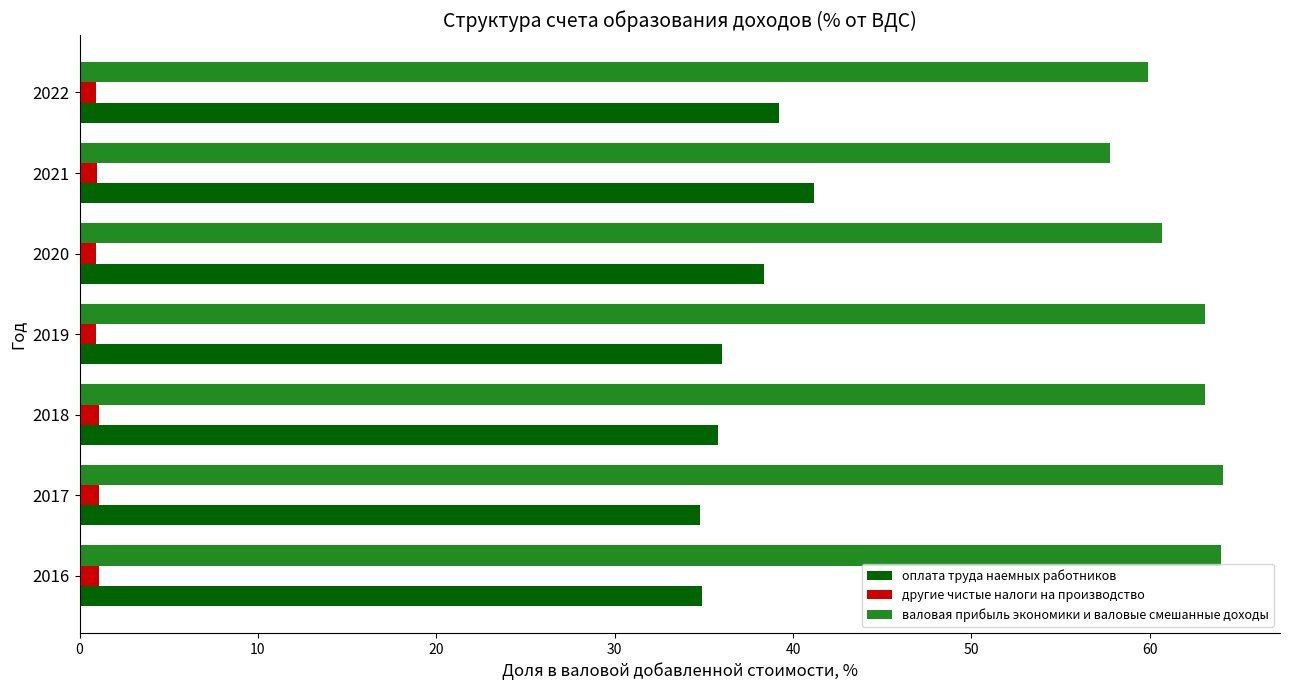

The валовая прибыль экономики и валовые смешанные доходы series shows 94.5 at 2017. True or false?

False